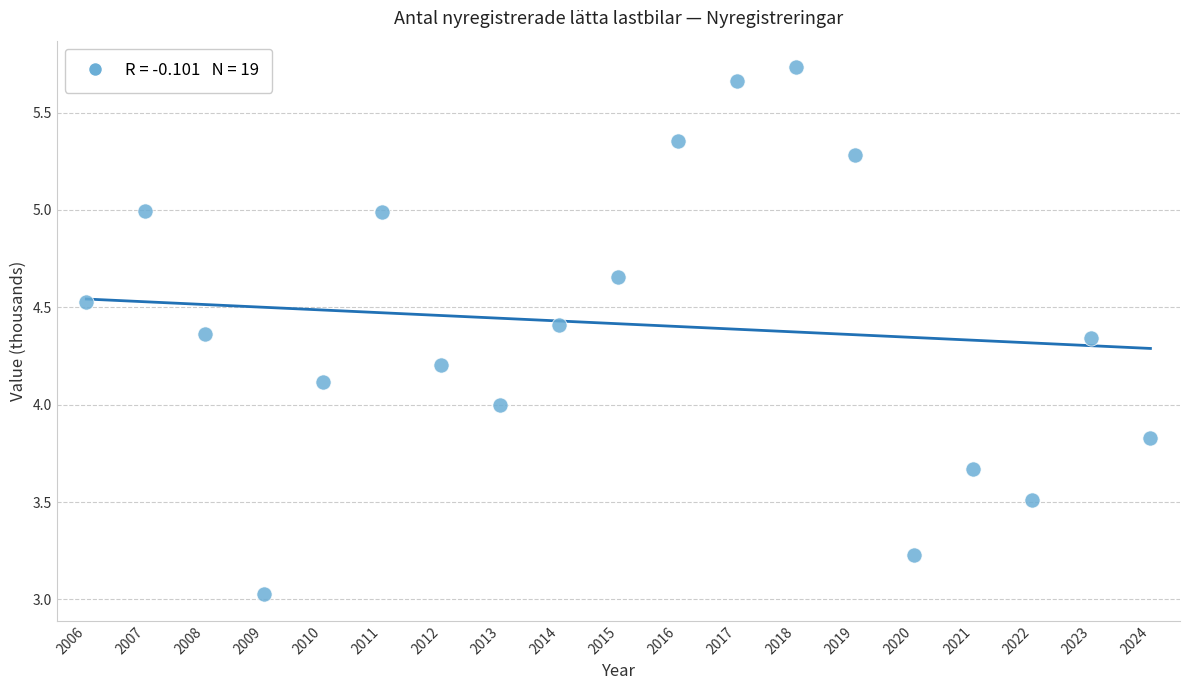

What is the range of Y values (max minus min)?

2.7